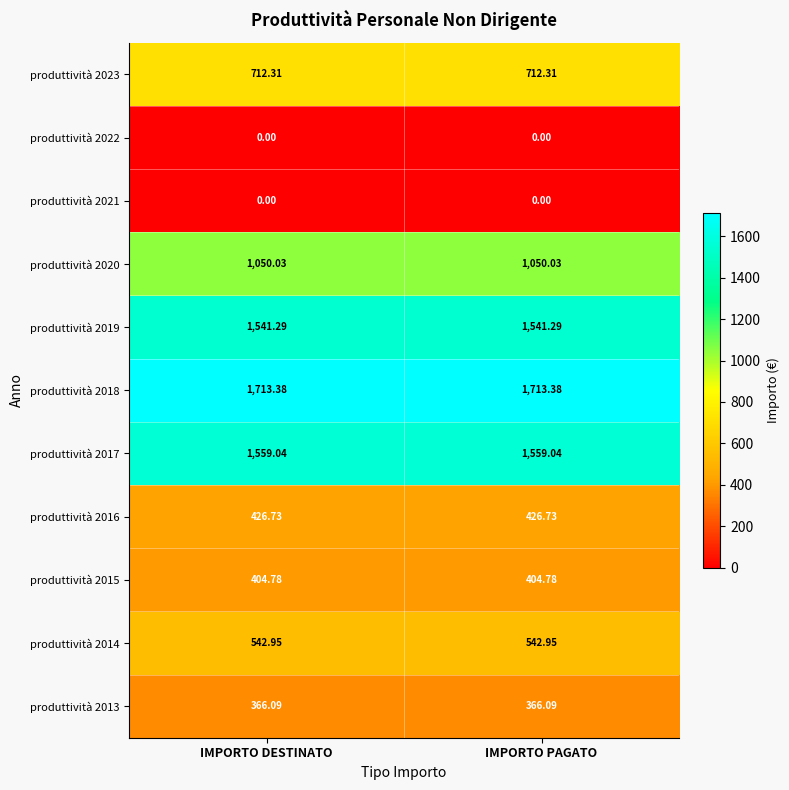

Is the value of produttività 2013 at IMPORTO PAGATO greater than the value of produttività 2018 at IMPORTO DESTINATO?

No